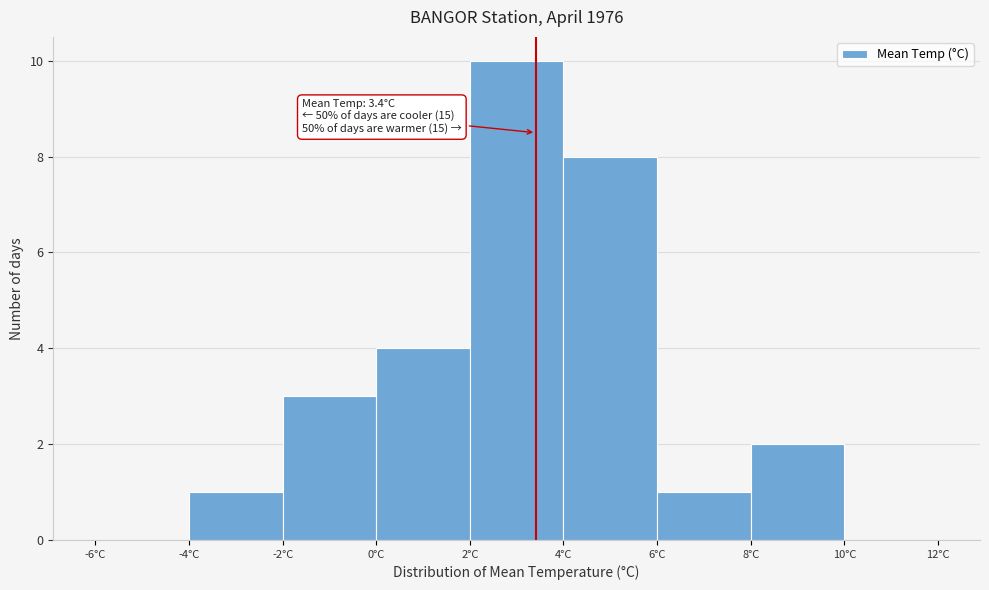

Over which range of the x-axis is the bar tallest?

2 to 4